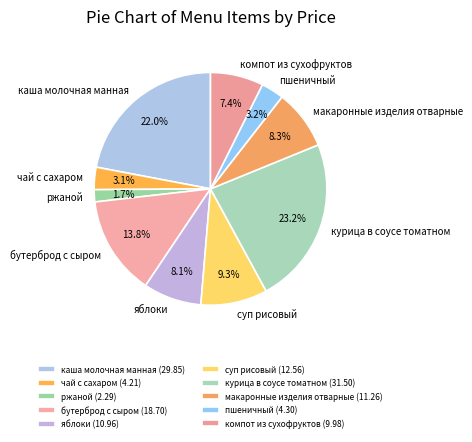

Combined, do компот из сухофруктов and каша молочная манная account for over 50%?

No